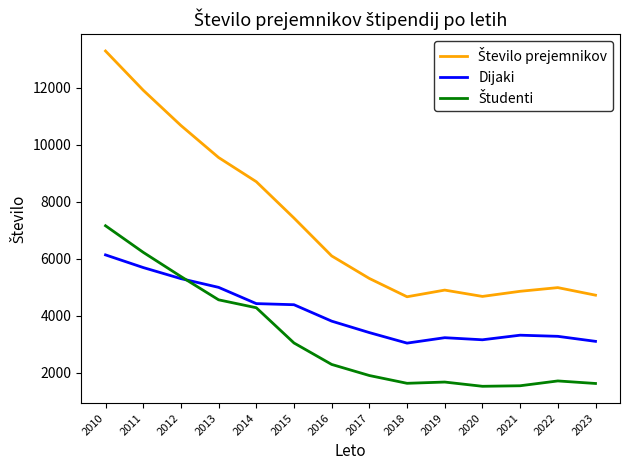

At which category is the sum across all series the highest?

2010